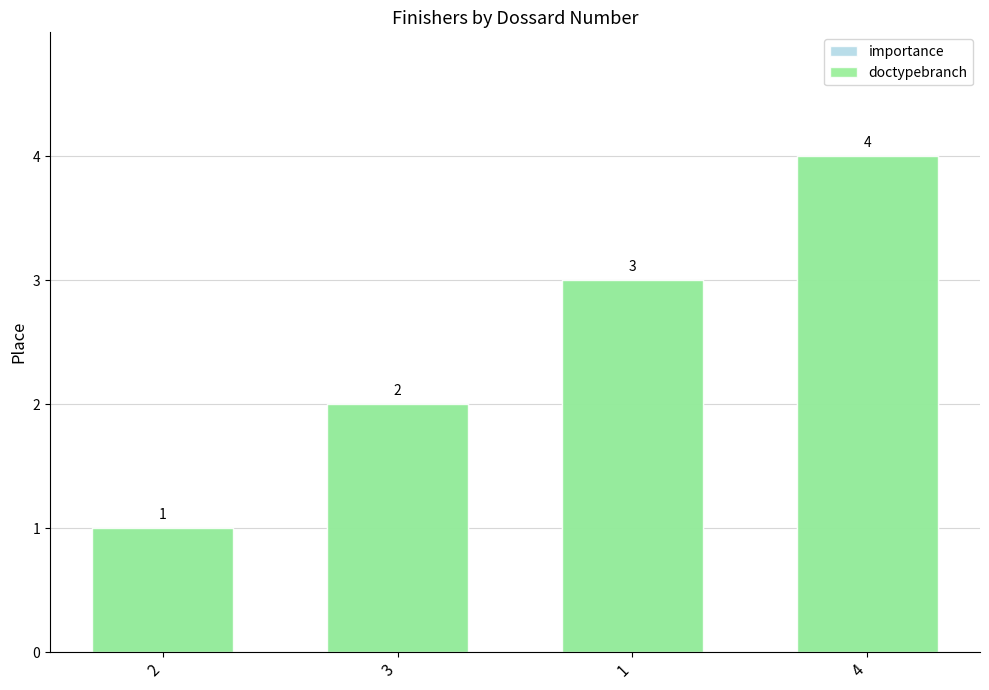

Reading right to left, list all the values displayed in this chart.

importance: 4=4	1=3	3=2	2=1
doctypebranch: 4=4	1=3	3=2	2=1